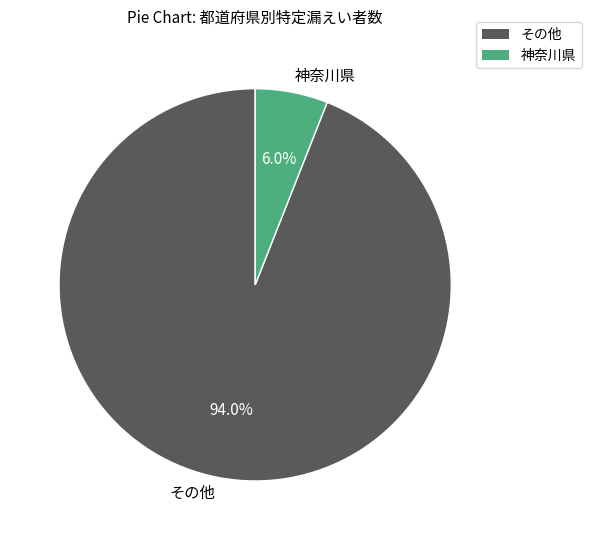

Count the number of slices in the pie.

2